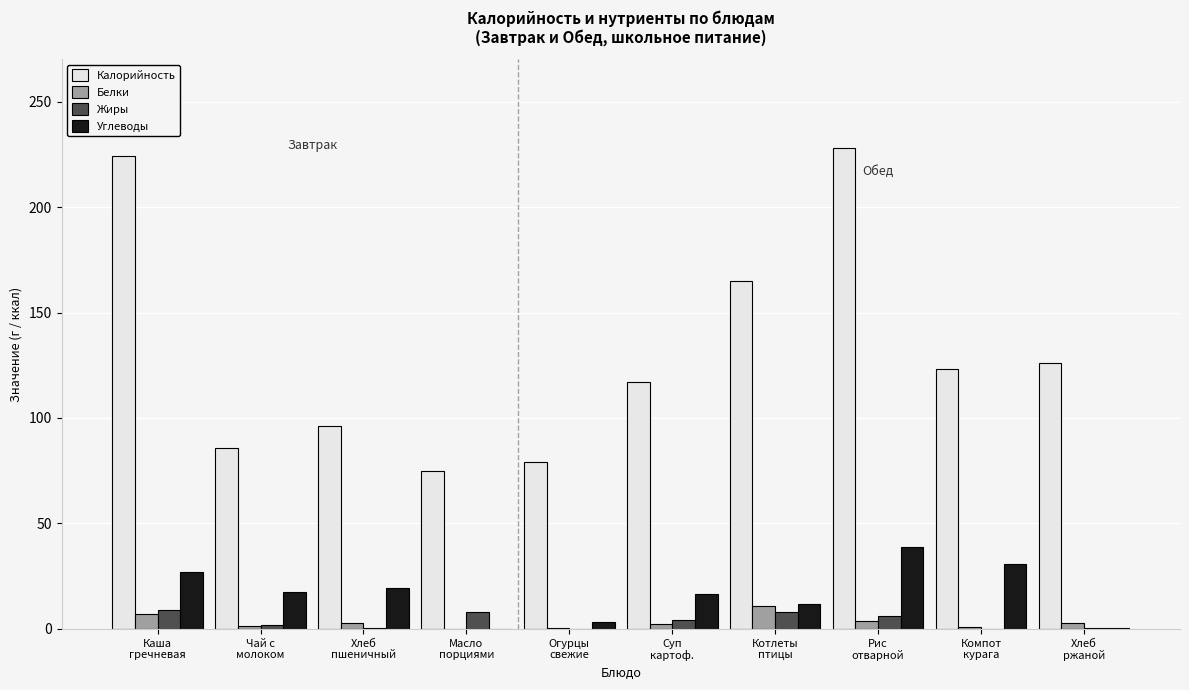

Which series has the largest total across all categories?

Калорийность